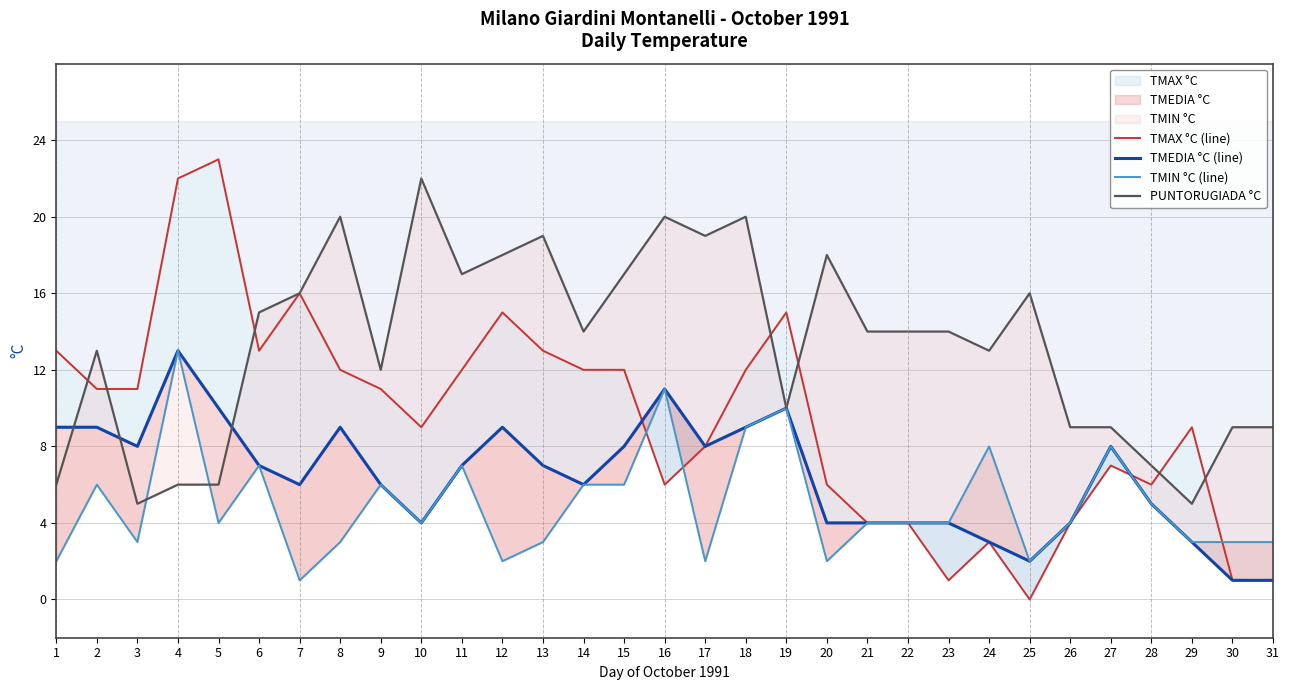

Reading left to right, list all the values displayed in this chart.

TMAX °C (line): 13	11	11	22	23	13	16	12	11	9	12	15	13	12	12	6	8	12	15	6	4	4	1	3	0	4	7	6	9	1	1
TMEDIA °C (line): 9	9	8	13	10	7	6	9	6	4	7	9	7	6	8	11	8	9	10	4	4	4	4	3	2	4	8	5	3	1	1
TMIN °C (line): 2	6	3	13	4	7	1	3	6	4	7	2	3	6	6	11	2	9	10	2	4	4	4	8	2	4	8	5	3	3	3
PUNTORUGIADA °C: 6	13	5	6	6	15	16	20	12	22	17	18	19	14	17	20	19	20	10	18	14	14	14	13	16	9	9	7	5	9	9